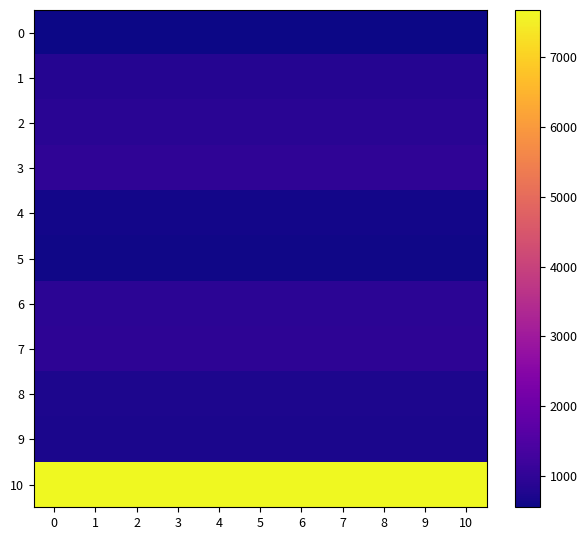

How many distinct data groups are displayed?

11